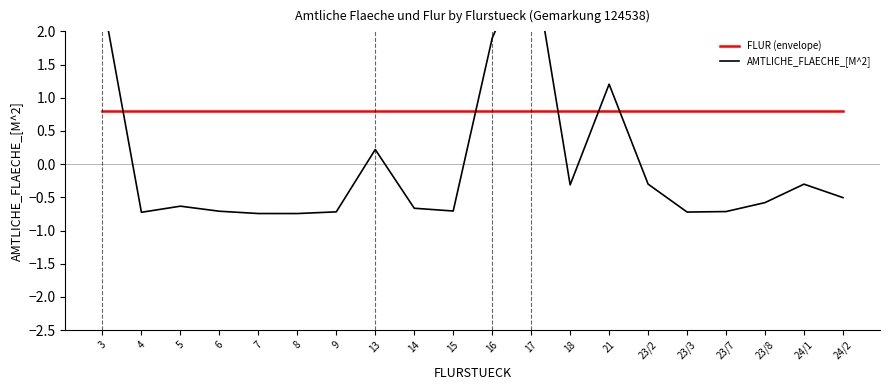

Reading left to right, transcribe all the data shown in this chart.

FLUR (envelope): 3=0.8	4=0.8	5=0.8	6=0.8	7=0.8	8=0.8	9=0.8	13=0.8	14=0.8	15=0.8	16=0.8	17=0.8	18=0.8	21=0.8	23/2=0.8	23/3=0.8	23/7=0.8	23/8=0.8	24/1=0.8	24/2=0.8
AMTLICHE_FLAECHE_[M^2]: 3=2.5	4=-0.7	5=-0.6	6=-0.7	7=-0.7	8=-0.7	9=-0.7	13=0.2	14=-0.7	15=-0.7	16=1.9	17=3.3	18=-0.3	21=1.2	23/2=-0.3	23/3=-0.7	23/7=-0.7	23/8=-0.6	24/1=-0.3	24/2=-0.5